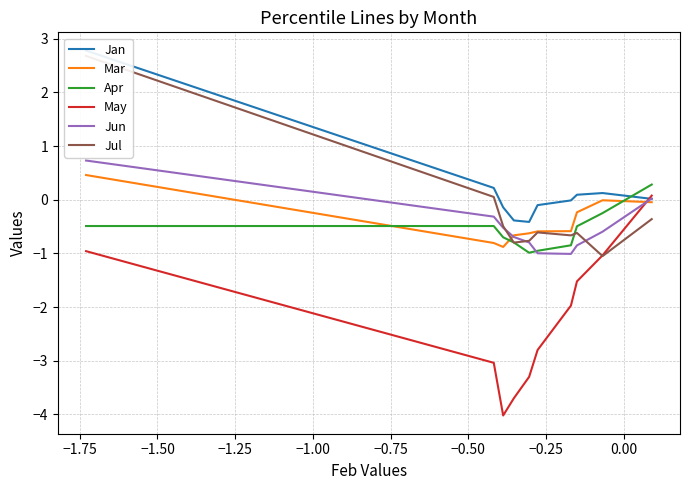

True or false: May and Apr cross at least once.

False